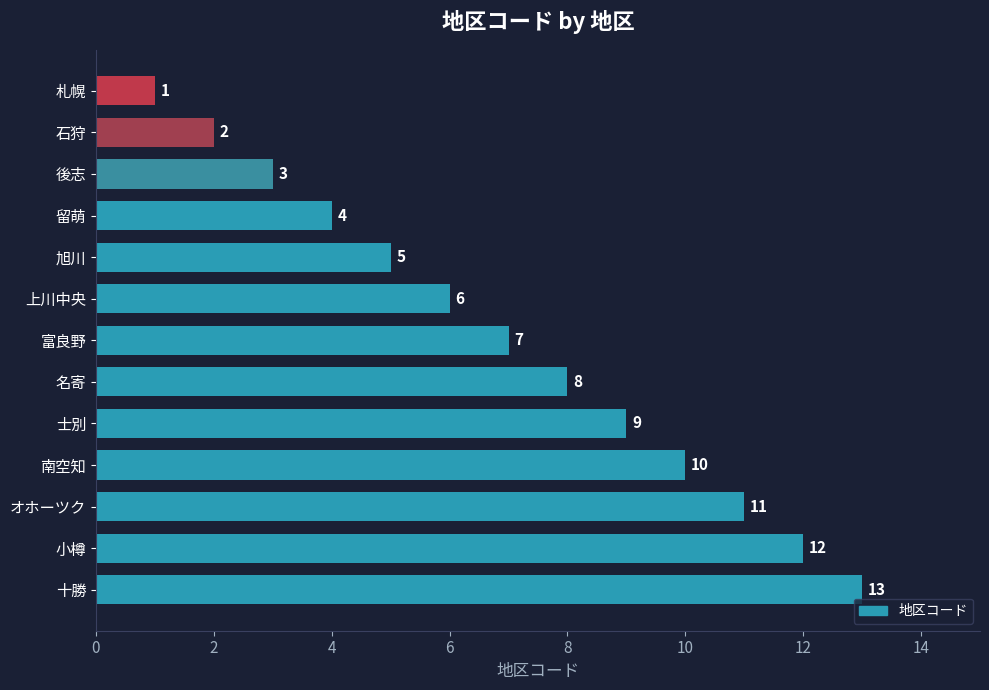

List the labels in order of value, largest first.

十勝, 小樽, オホーツク, 南空知, 士別, 名寄, 富良野, 上川中央, 旭川, 留萌, 後志, 石狩, 札幌